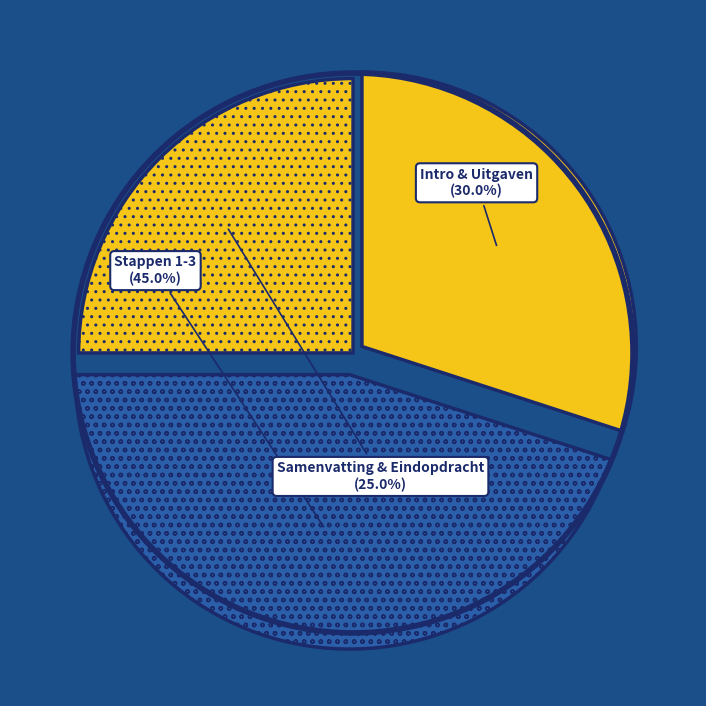

Combined, do Stappen 1-3 and Samenvatting & Eindopdracht account for over 50%?

Yes